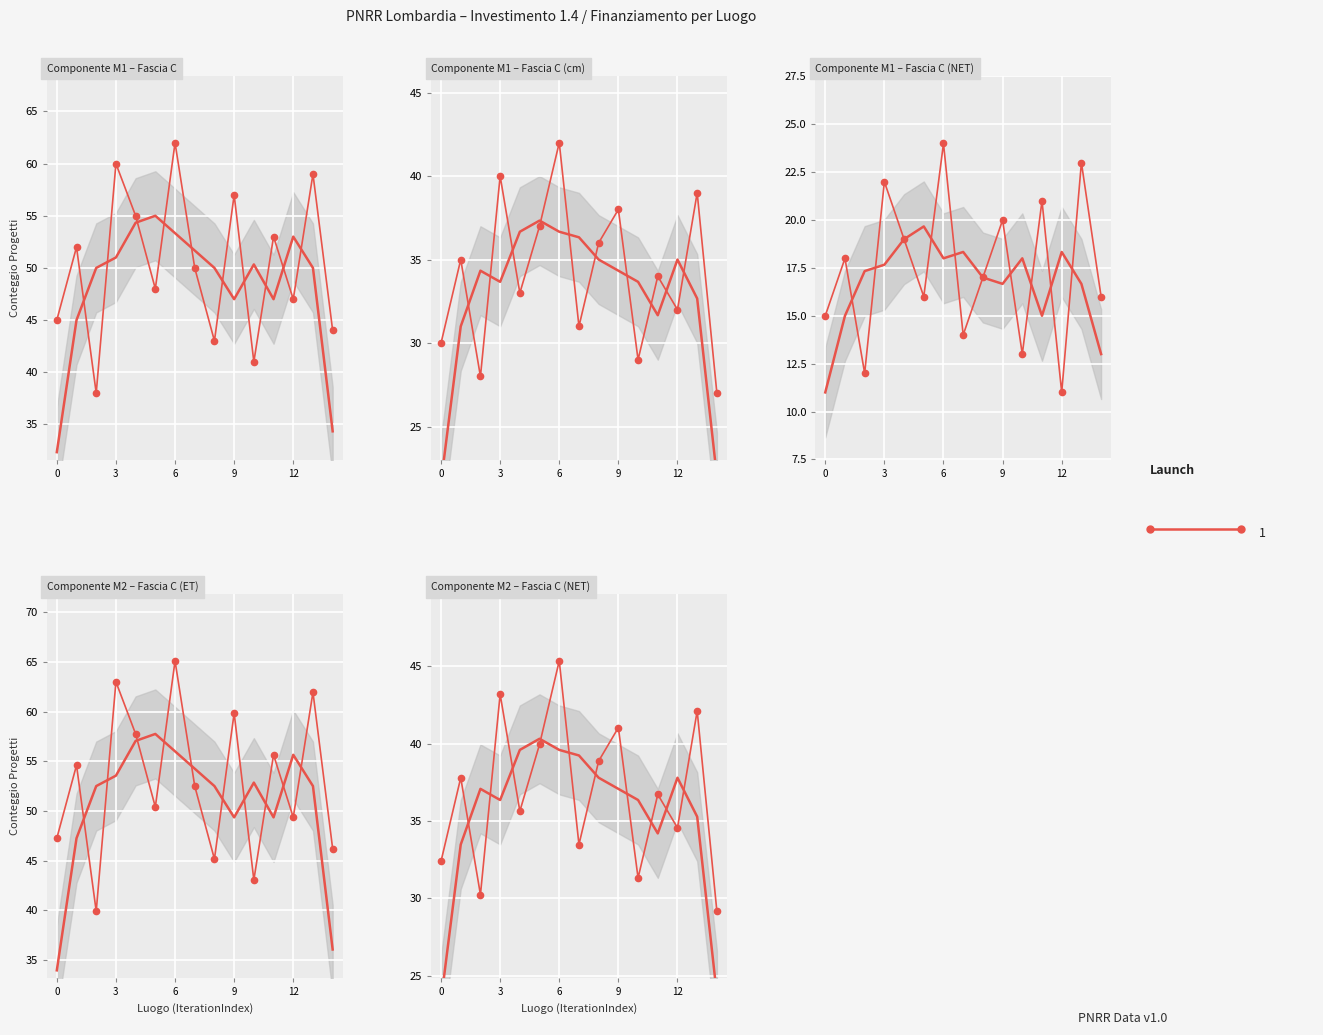

Where is Componente M1 – Fascia C (cm) nearest to the value 34?

11